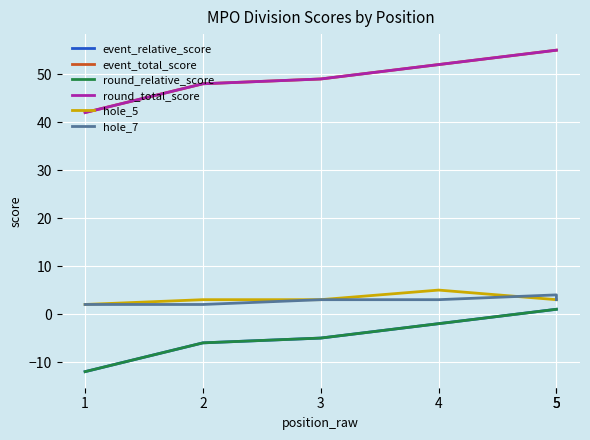

Where does the event_total_score series first go above 52?

5